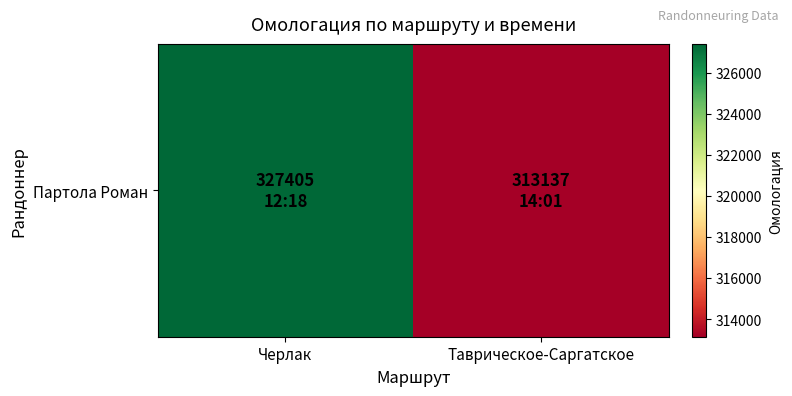

What is the difference between the maximum and minimum values?

14268